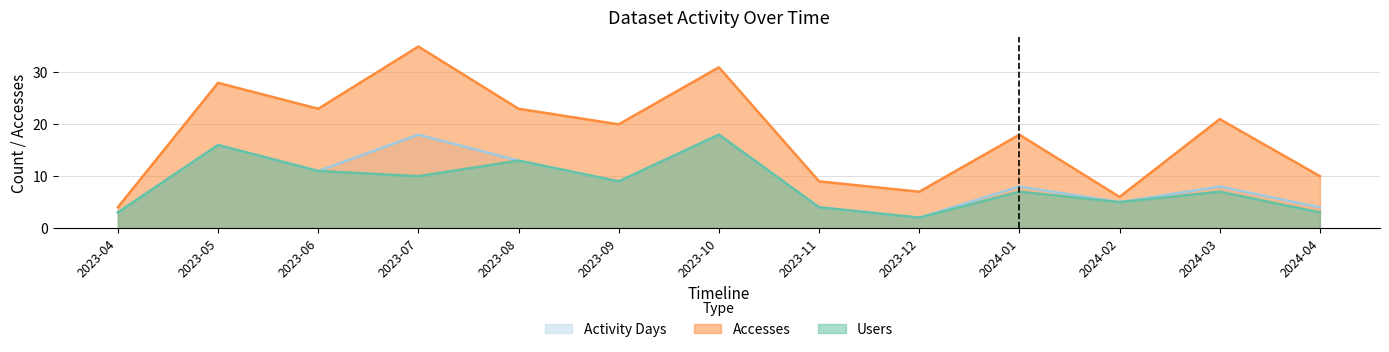

What is the difference between the Accesses values at 2024-04 and 2023-12?

3